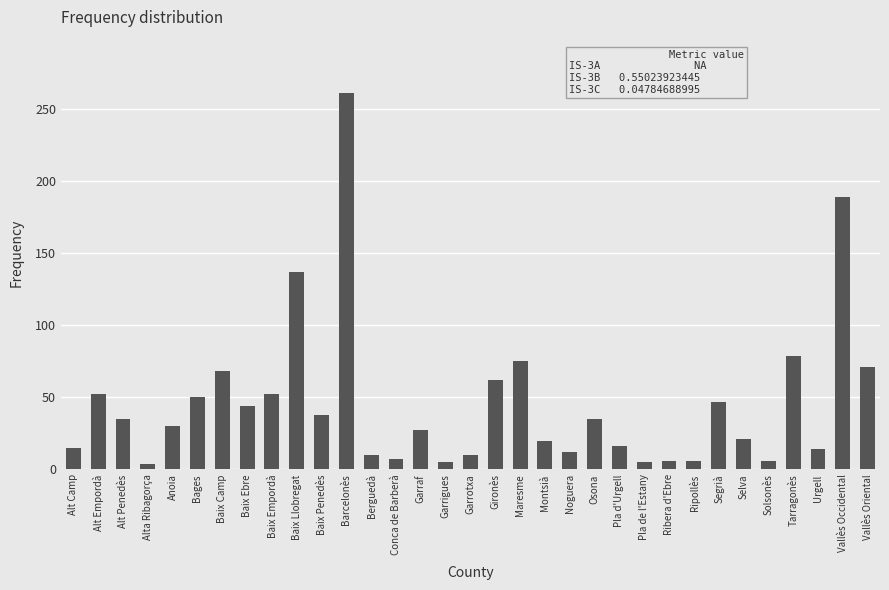

What is the greatest value displayed?

261